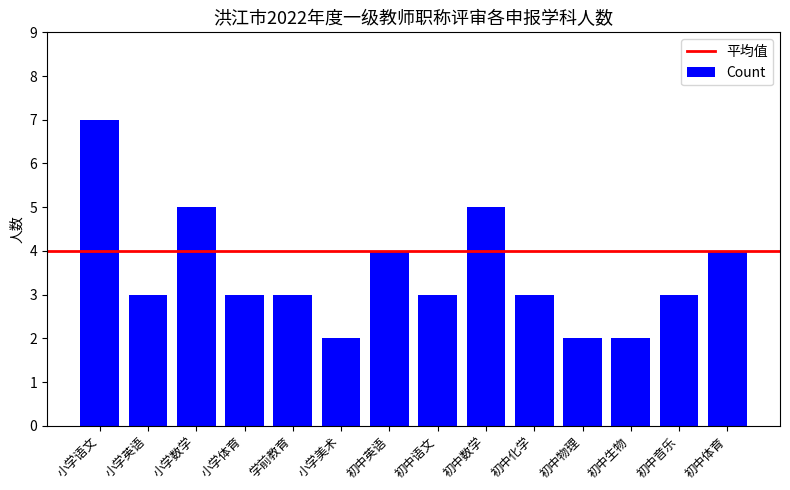

What is the label of the 9th bar from the right?

小学美术